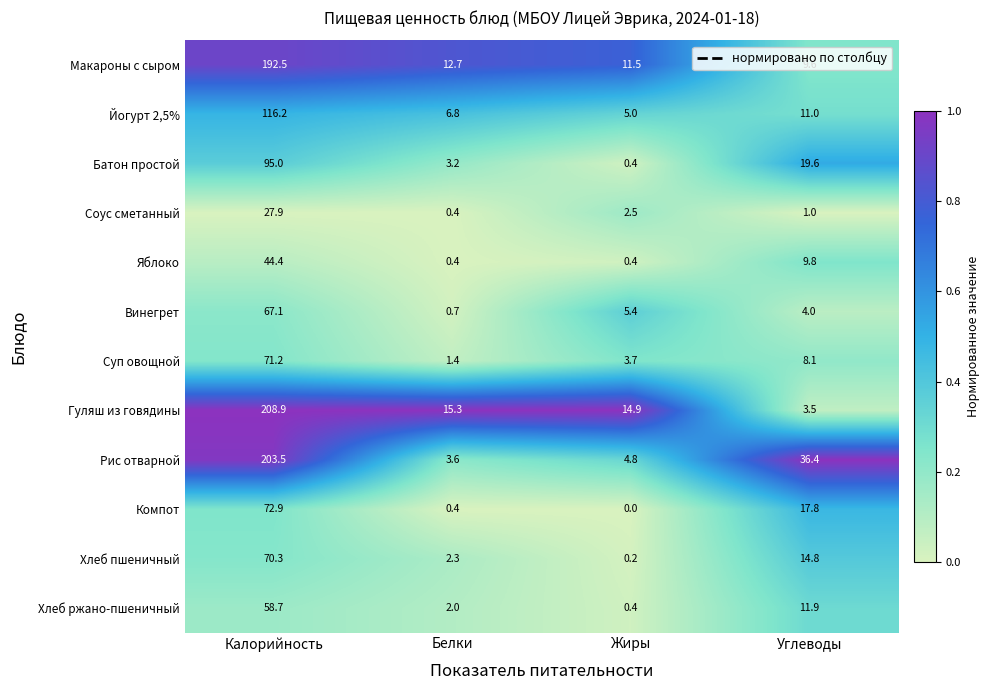

Which series has the largest total across all categories?

Рис отварной